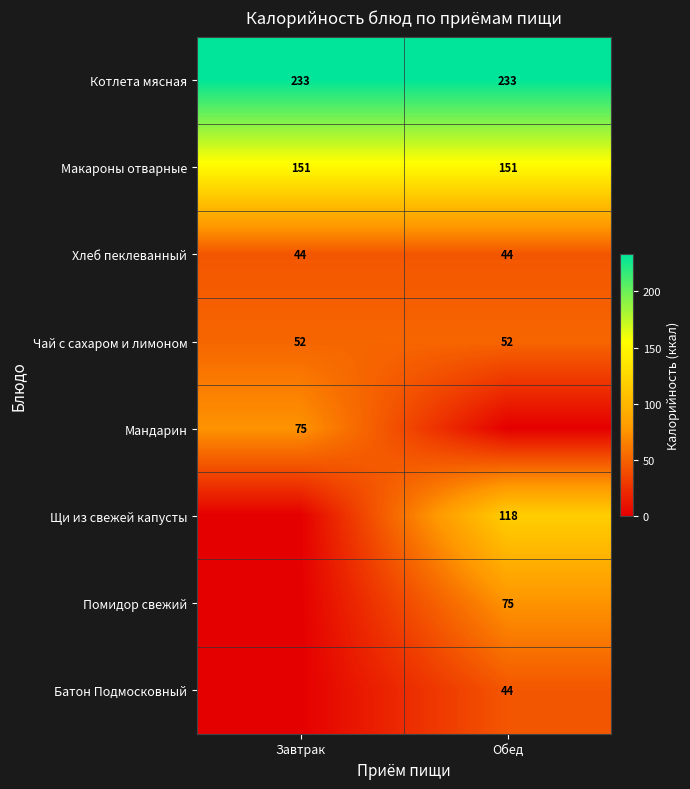

At which category is the sum across all series the highest?

Обед